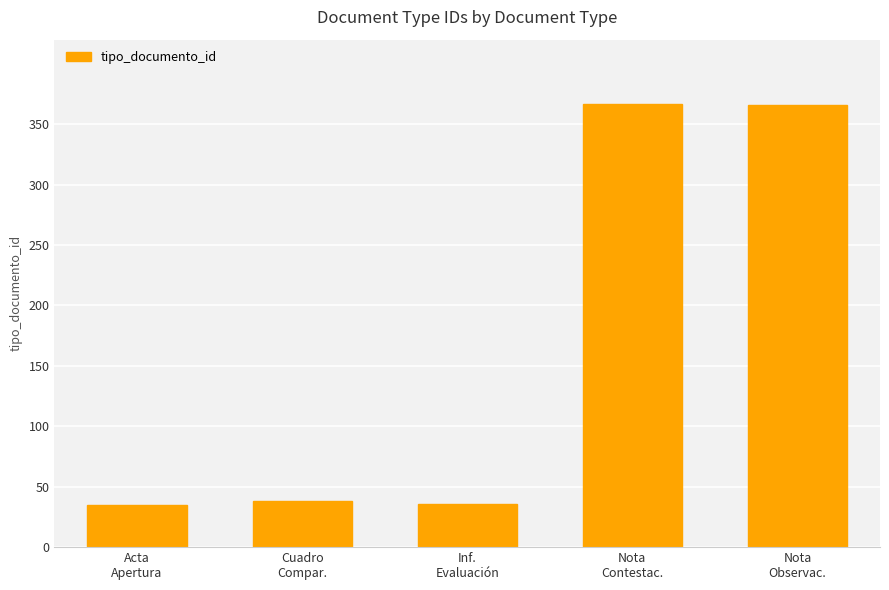

How many data points are less than 38?

2